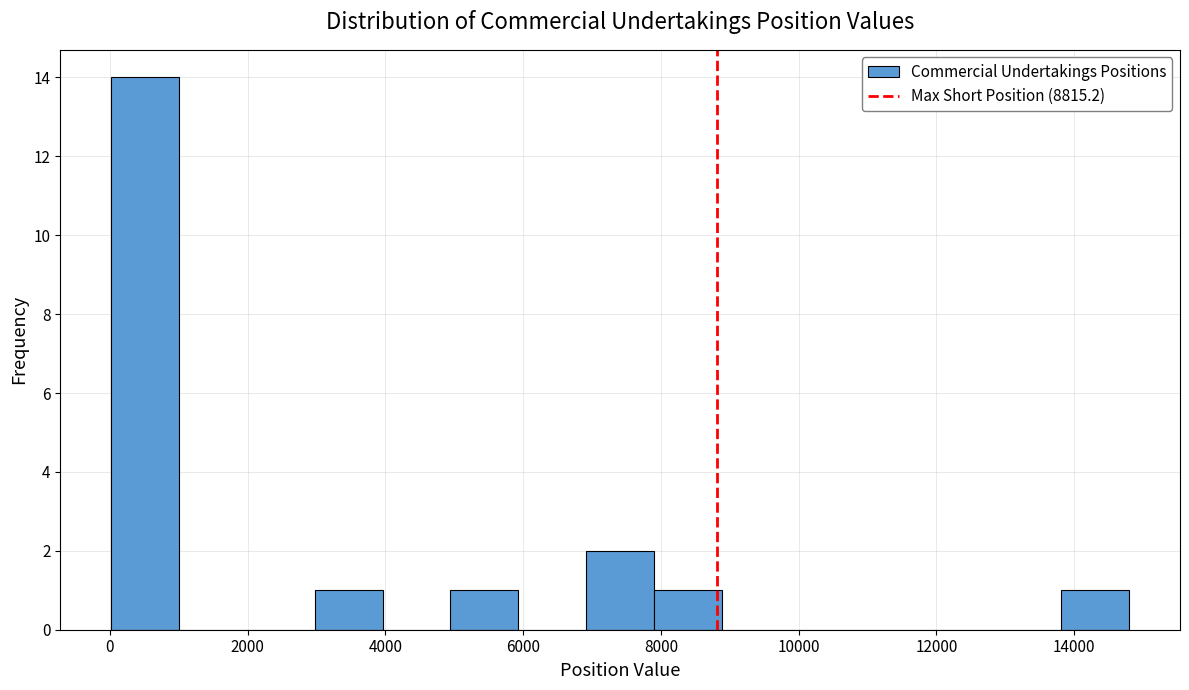

Reading left to right, list every bar in this chart as the range it spans on the x-axis followed by its height. Neither the bar edges nor the heights are printed on the chart, so give them approximately, as read against the axes.

0 to 1000: 14
1000 to 2000: 0
2000 to 3000: 0
3000 to 4000: 1
4000 to 5000: 0
5000 to 6000: 1
6000 to 7000: 0
7000 to 8000: 2
8000 to 8800: 1
8800 to 9800: 0
9800 to 10800: 0
10800 to 11800: 0
11800 to 12800: 0
12800 to 13800: 0
13800 to 14800: 1